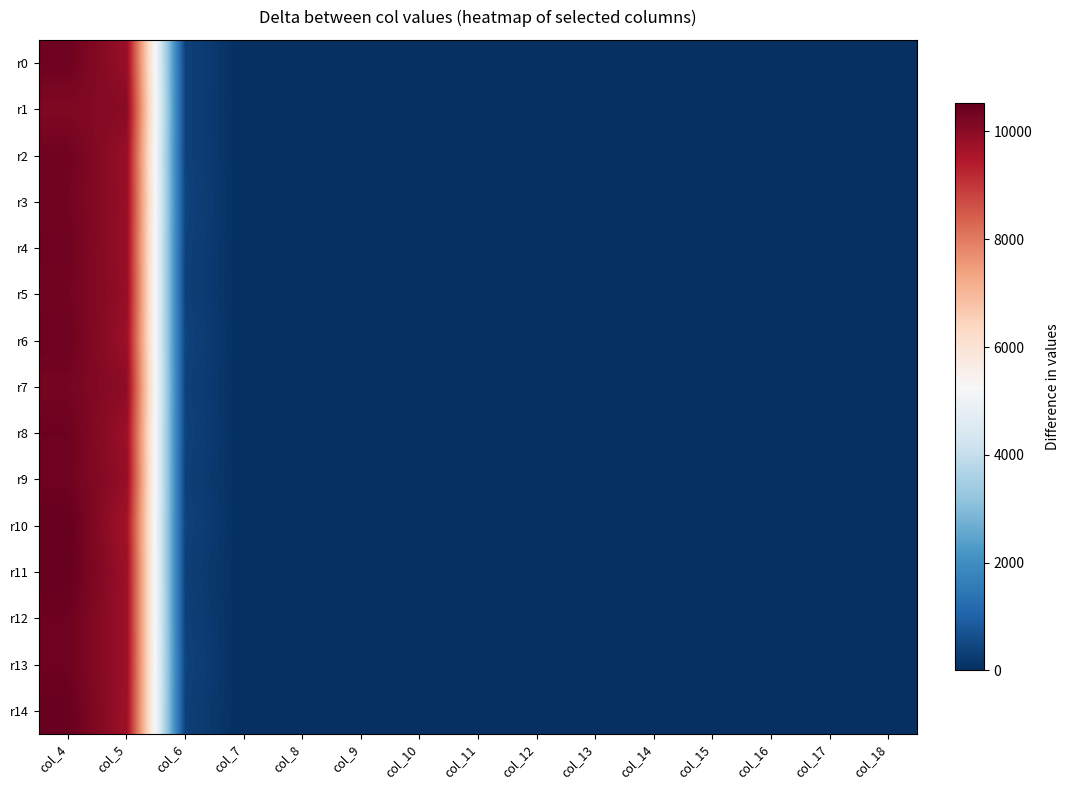

Reading left to right, what are all the values shown in this chart?

r0: col_4=10381	col_5=9824	col_6=371	col_7=2	col_8=0	col_9=0	col_10=0	col_11=0	col_12=0	col_13=0	col_14=0	col_15=0	col_16=0	col_17=0	col_18=0
r1: col_4=10155	col_5=10023	col_6=368	col_7=1	col_8=0	col_9=0	col_10=0	col_11=0	col_12=0	col_13=0	col_14=0	col_15=0	col_16=0	col_17=0	col_18=0
r2: col_4=10353	col_5=9824	col_6=368	col_7=4	col_8=0	col_9=0	col_10=0	col_11=0	col_12=0	col_13=0	col_14=0	col_15=0	col_16=0	col_17=0	col_18=0
r3: col_4=10319	col_5=9855	col_6=404	col_7=2	col_8=2	col_9=0	col_10=1	col_11=0	col_12=0	col_13=0	col_14=0	col_15=0	col_16=0	col_17=0	col_18=0
r4: col_4=10371	col_5=9819	col_6=370	col_7=4	col_8=1	col_9=0	col_10=0	col_11=0	col_12=0	col_13=0	col_14=0	col_15=1	col_16=0	col_17=0	col_18=0
r5: col_4=10327	col_5=9868	col_6=359	col_7=2	col_8=1	col_9=0	col_10=1	col_11=0	col_12=0	col_13=0	col_14=0	col_15=0	col_16=0	col_17=0	col_18=0
r6: col_4=10395	col_5=9782	col_6=393	col_7=2	col_8=1	col_9=0	col_10=0	col_11=0	col_12=0	col_13=0	col_14=0	col_15=0	col_16=0	col_17=0	col_18=0
r7: col_4=10276	col_5=9952	col_6=362	col_7=2	col_8=0	col_9=0	col_10=2	col_11=1	col_12=0	col_13=0	col_14=0	col_15=0	col_16=0	col_17=0	col_18=0
r8: col_4=10400	col_5=9784	col_6=386	col_7=1	col_8=0	col_9=0	col_10=0	col_11=0	col_12=0	col_13=0	col_14=0	col_15=0	col_16=0	col_17=0	col_18=0
r9: col_4=10362	col_5=9862	col_6=353	col_7=3	col_8=0	col_9=1	col_10=0	col_11=0	col_12=0	col_13=0	col_14=1	col_15=0	col_16=0	col_17=0	col_18=0
r10: col_4=10519	col_5=9673	col_6=390	col_7=3	col_8=0	col_9=0	col_10=0	col_11=0	col_12=0	col_13=0	col_14=0	col_15=0	col_16=1	col_17=0	col_18=0
r11: col_4=10494	col_5=9786	col_6=336	col_7=1	col_8=0	col_9=1	col_10=0	col_11=0	col_12=0	col_13=0	col_14=0	col_15=0	col_16=0	col_17=0	col_18=0
r12: col_4=10394	col_5=9777	col_6=360	col_7=4	col_8=0	col_9=0	col_10=1	col_11=0	col_12=0	col_13=0	col_14=0	col_15=0	col_16=0	col_17=0	col_18=0
r13: col_4=10383	col_5=9788	col_6=388	col_7=0	col_8=0	col_9=0	col_10=0	col_11=0	col_12=0	col_13=0	col_14=0	col_15=0	col_16=0	col_17=0	col_18=0
r14: col_4=10470	col_5=9755	col_6=351	col_7=1	col_8=0	col_9=0	col_10=0	col_11=0	col_12=0	col_13=0	col_14=0	col_15=0	col_16=0	col_17=0	col_18=0